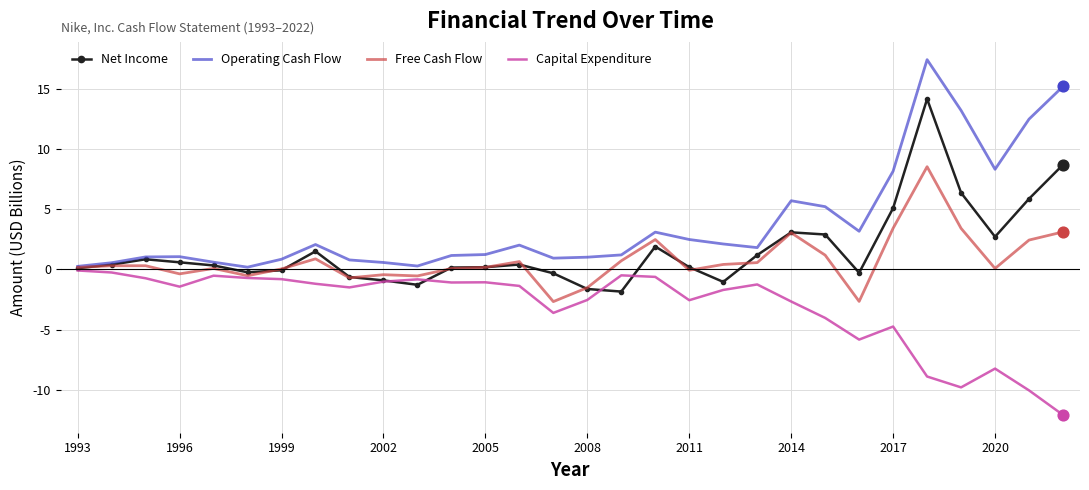

Which series has the largest range (max minus min)?

Operating Cash Flow